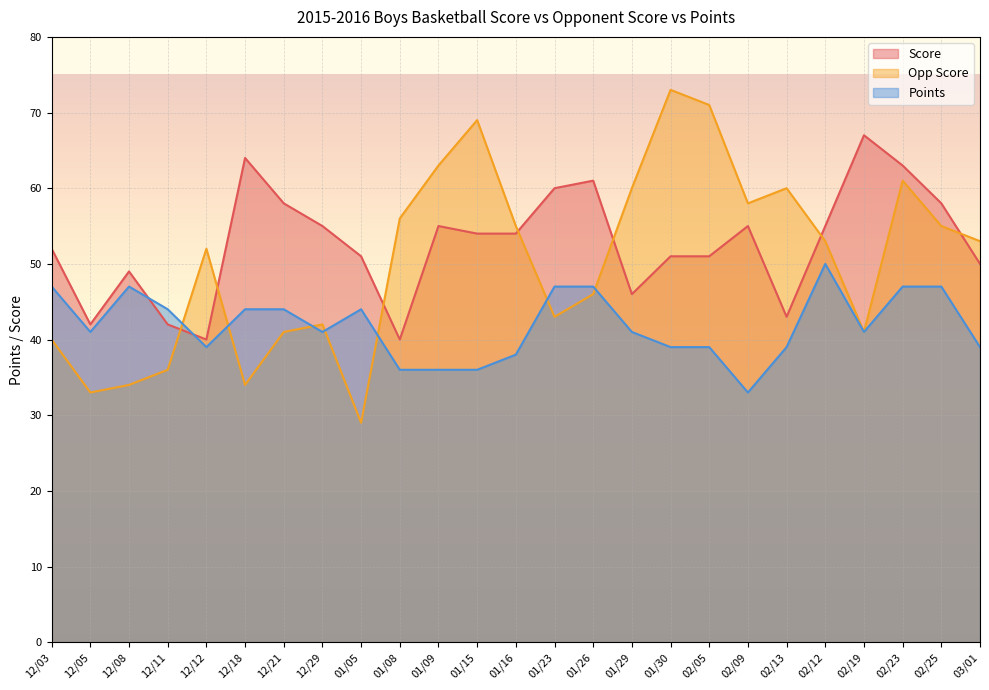

How many lines are shown in the chart?

3